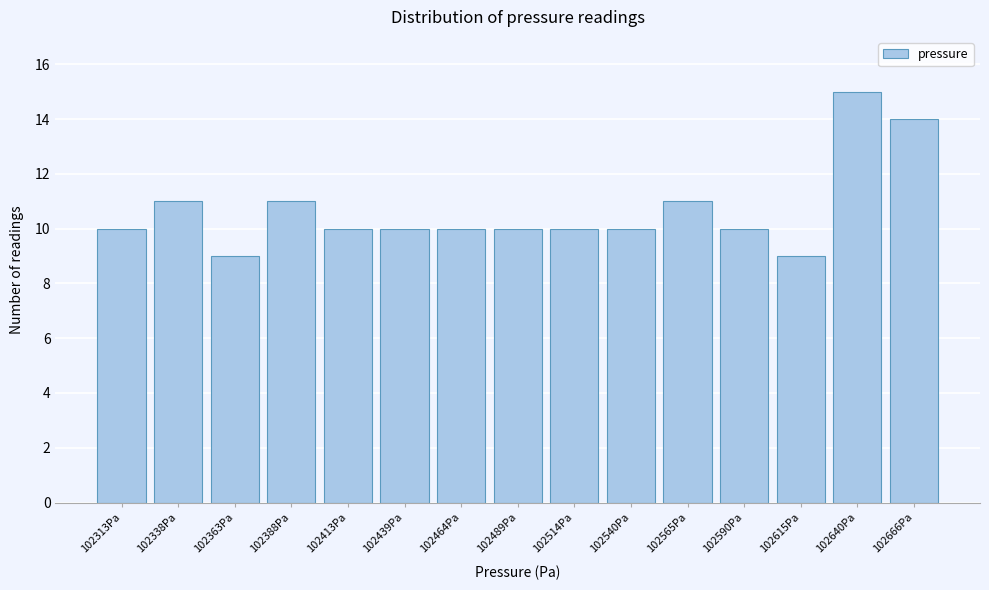

Reading left to right, extract all data points from this chart.

10	11	9	11	10	10	10	10	10	10	11	10	9	15	14